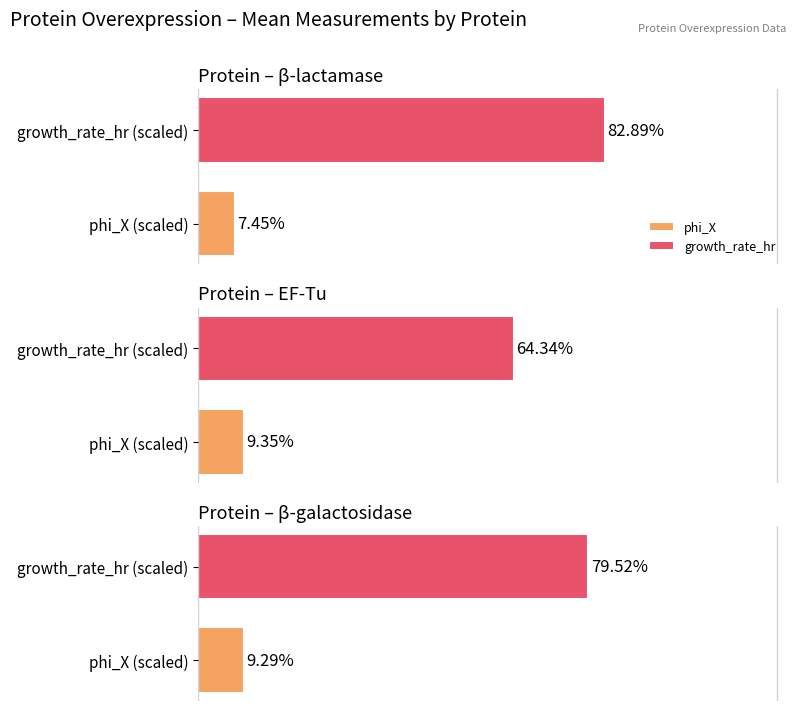

Is it true that EF-Tu equals 0.1 at phi_X?

False